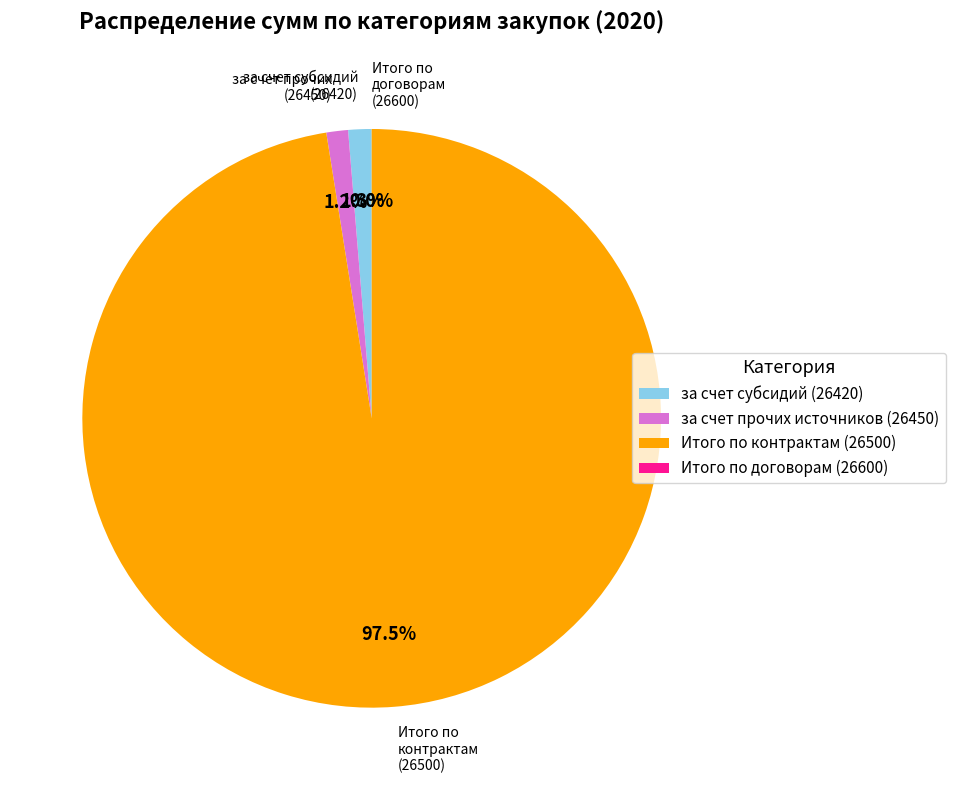

What is the change in value from за счет прочих источников (26450) to Итого по контрактам (26500)?

+2499100.0